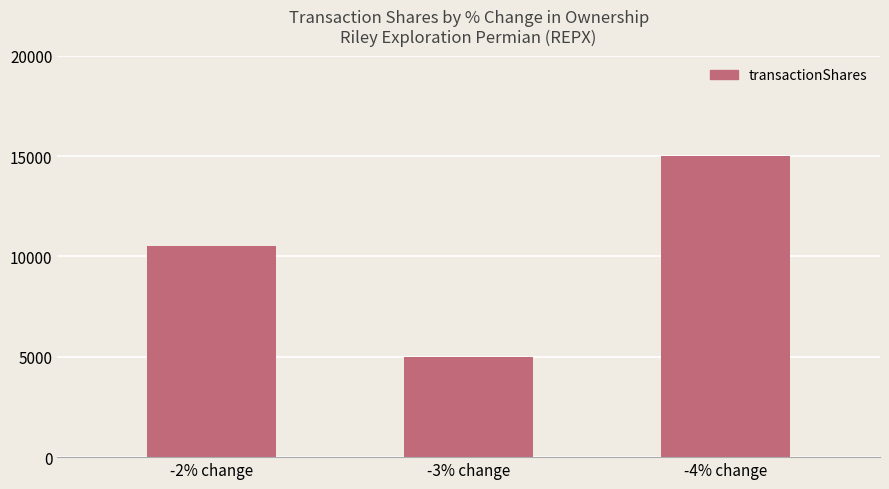

Reading left to right, transcribe all the data shown in this chart.

10500	5000	15000